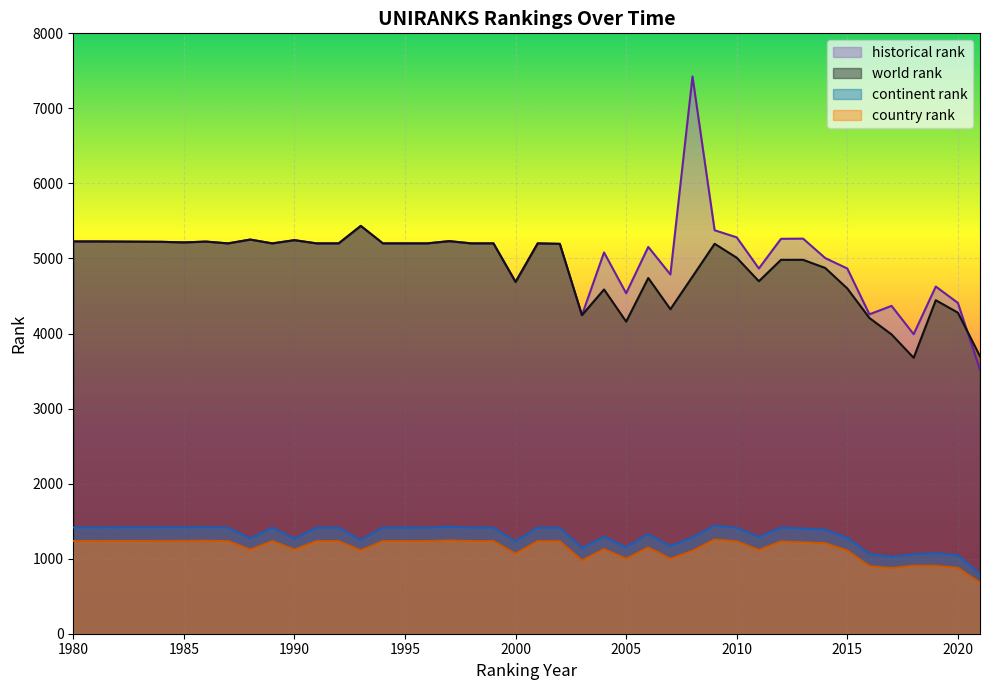

What is the difference between the highest and lowest values at 1990?

4122.0